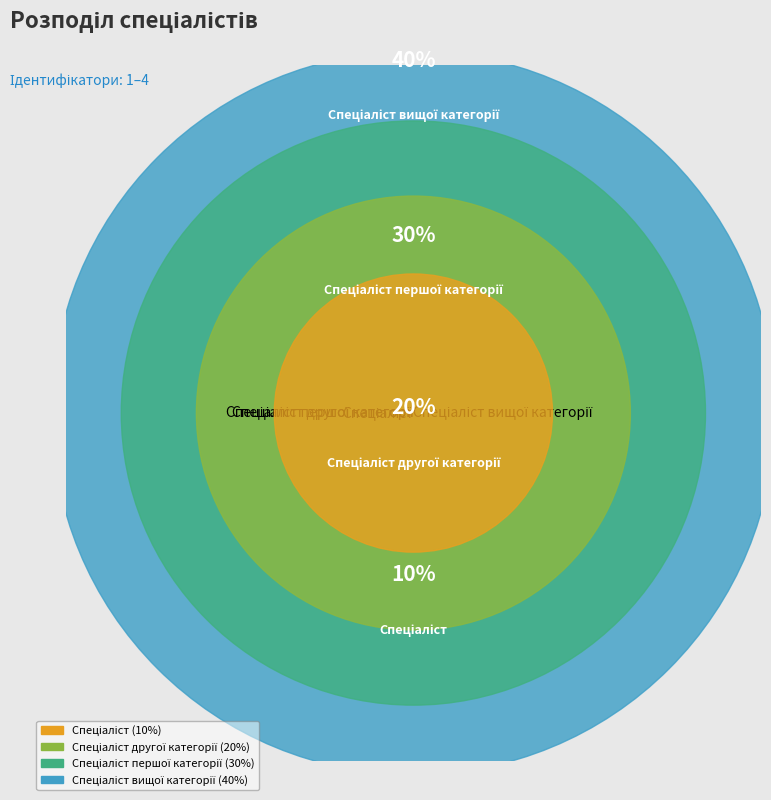

Between Спеціаліст другої категорії and Спеціаліст, which is larger?

Спеціаліст другої категорії